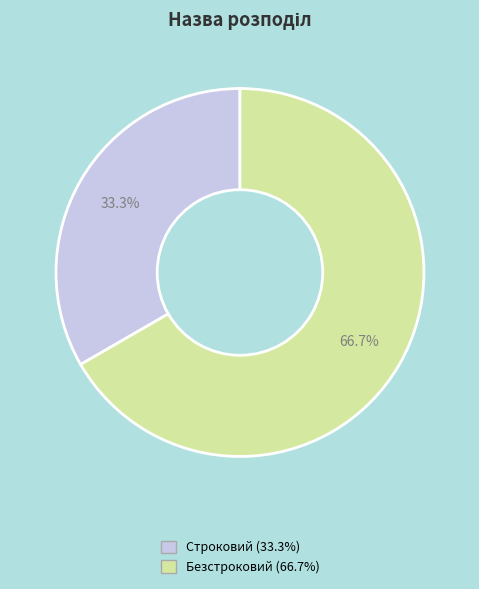

What is the total percentage of Строковий and Безстроковий?

100.0%